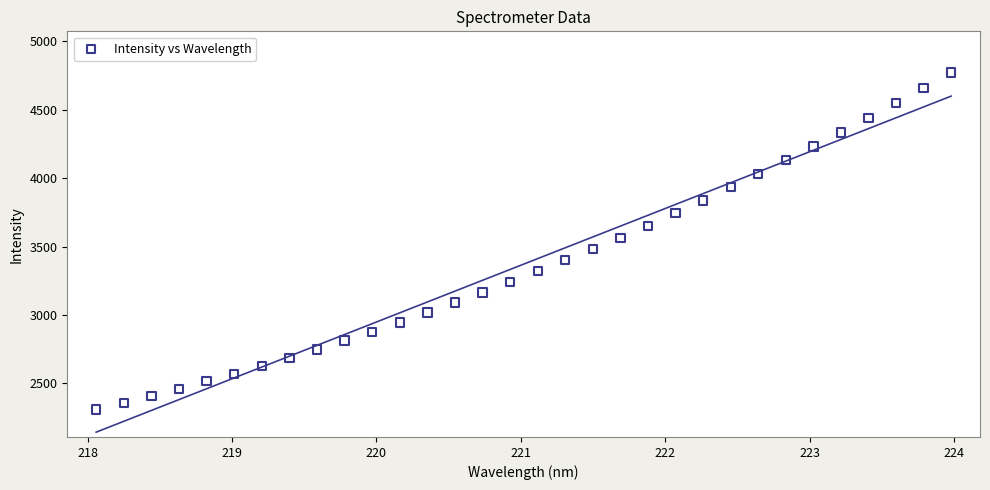

What is the range of X values (max minus min)?

5.9